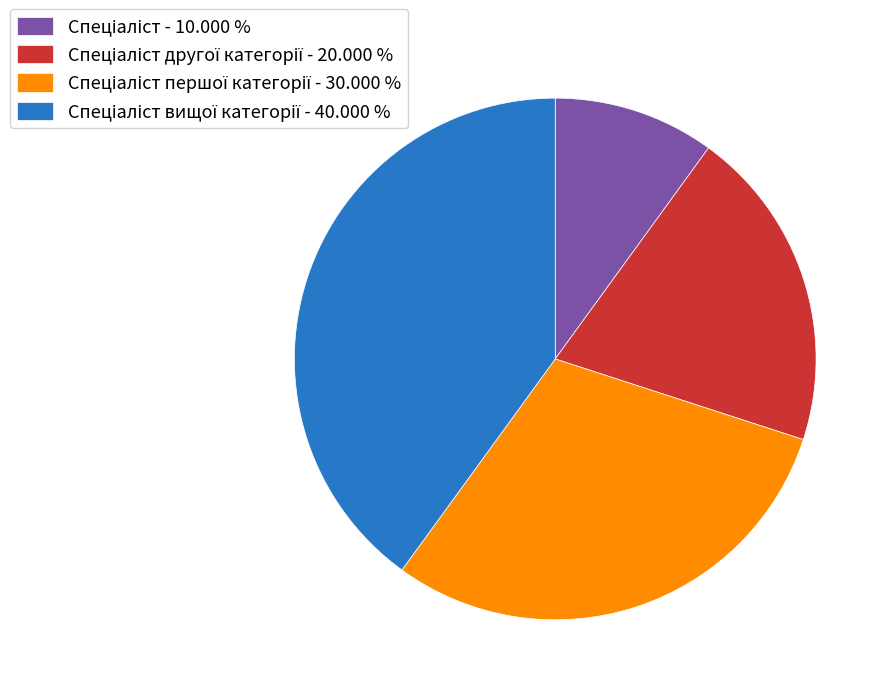

Is there a majority slice in this chart?

No